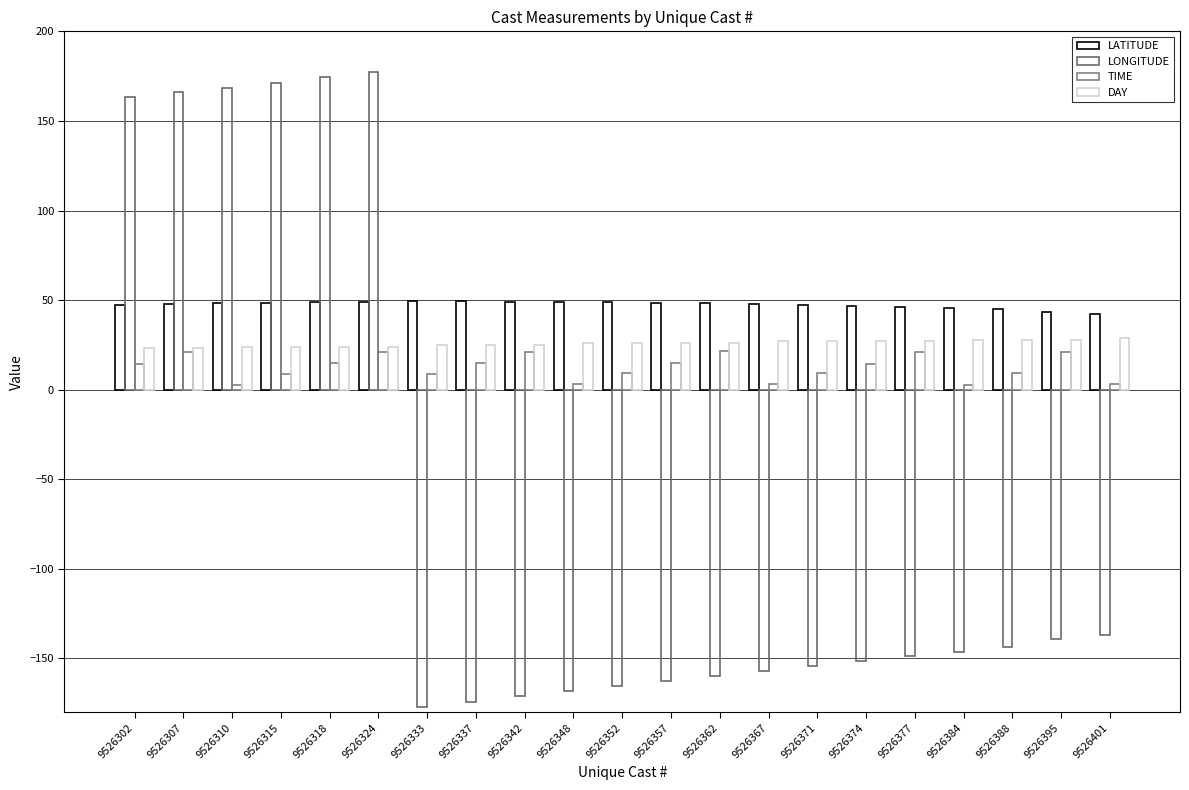

Does the chart contain any negative values?

Yes